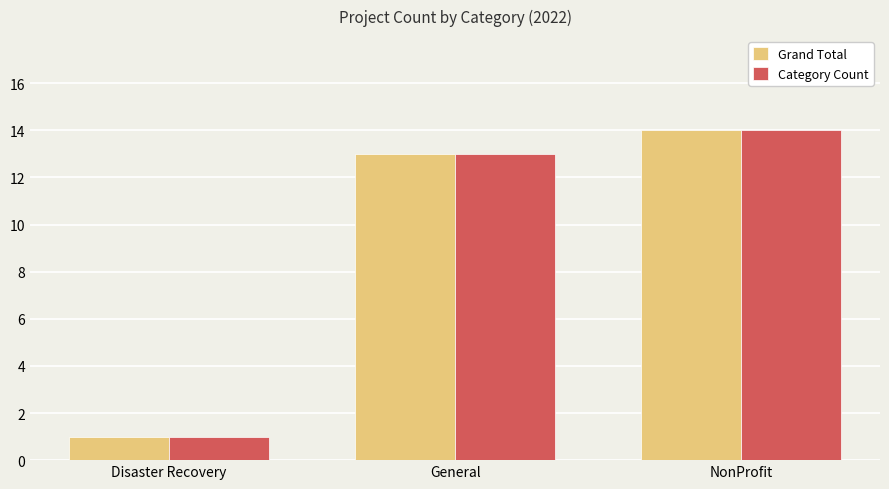

What is the difference between the maximum and minimum values in the Grand Total series?

13